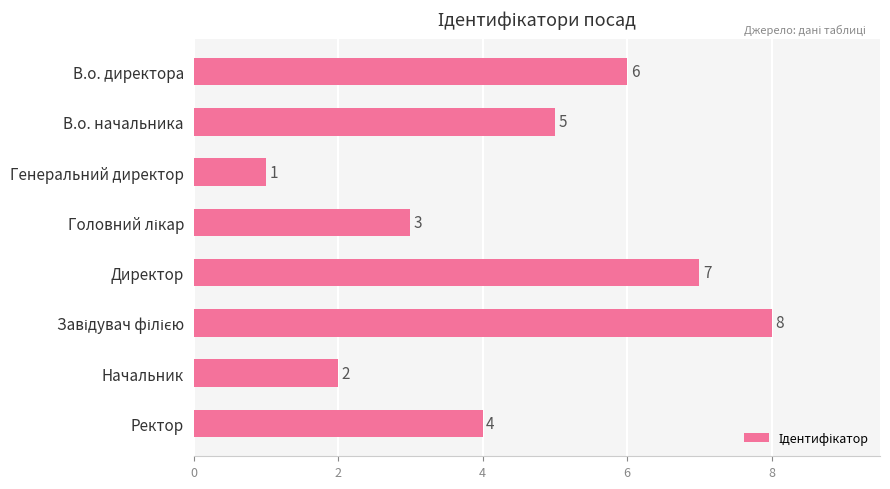

How many series are shown in this chart?

1